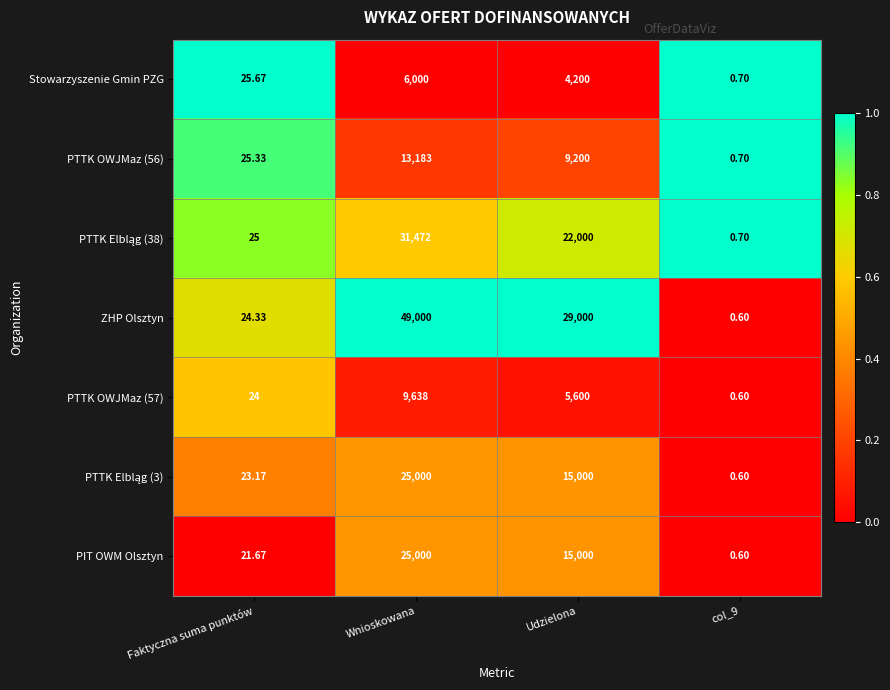

What is the difference between the highest and lowest values at Wnioskowana?

43000.0